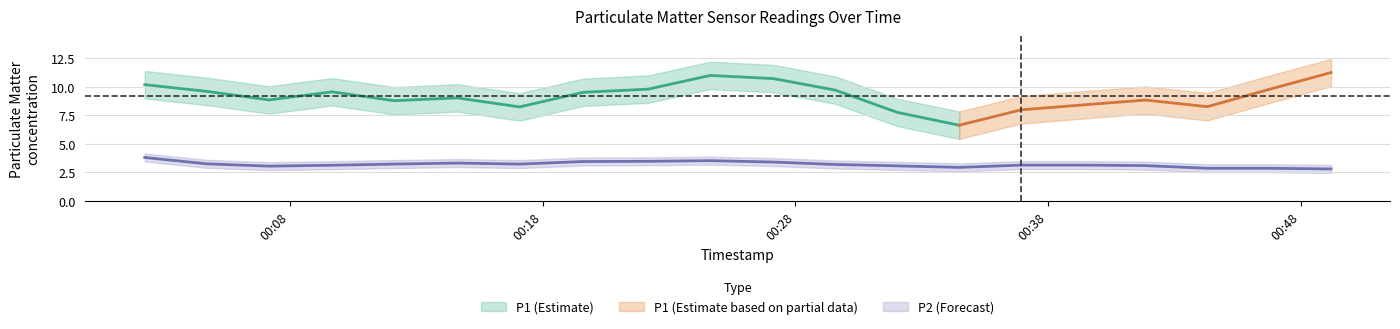

Is it true that P2 equals 4.8 at 2023-06-10T00:19:36?

False